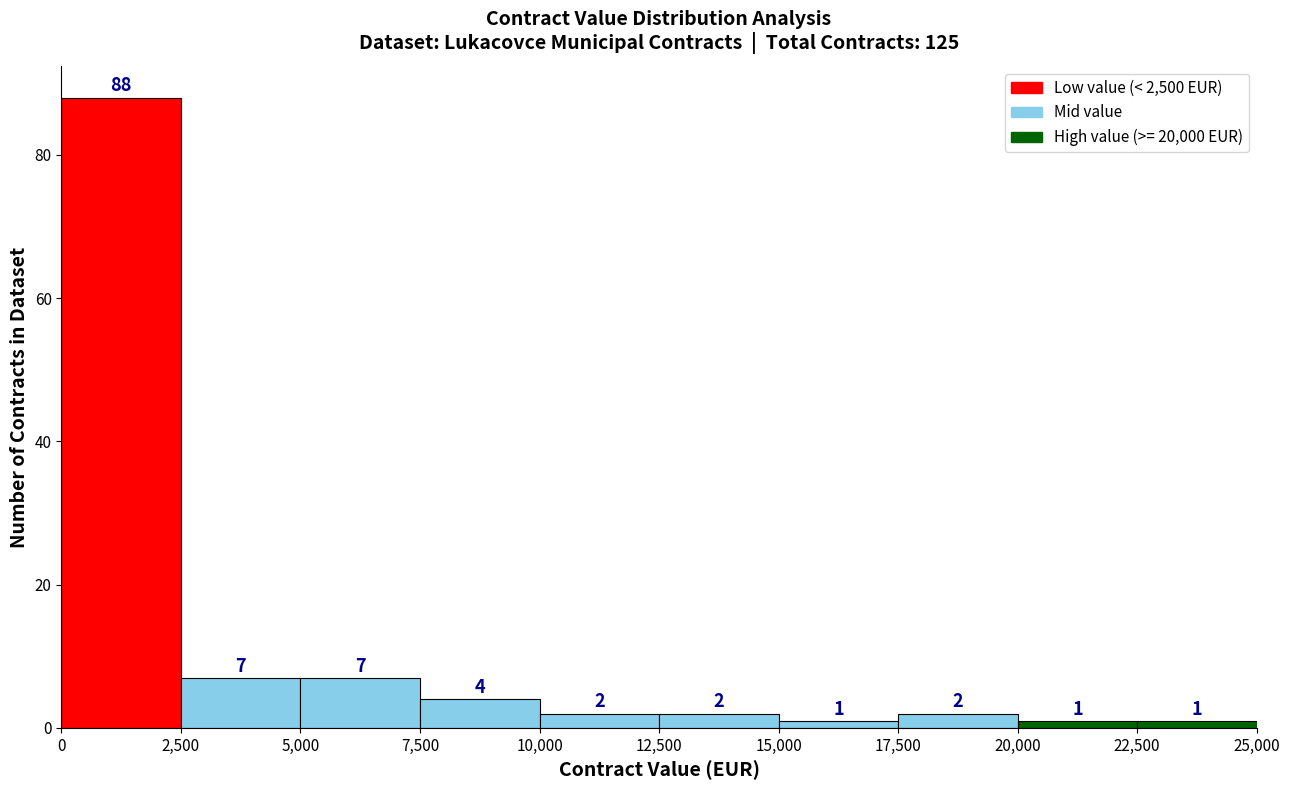

Which range on the x-axis has the tallest bar?

0 to 2,500